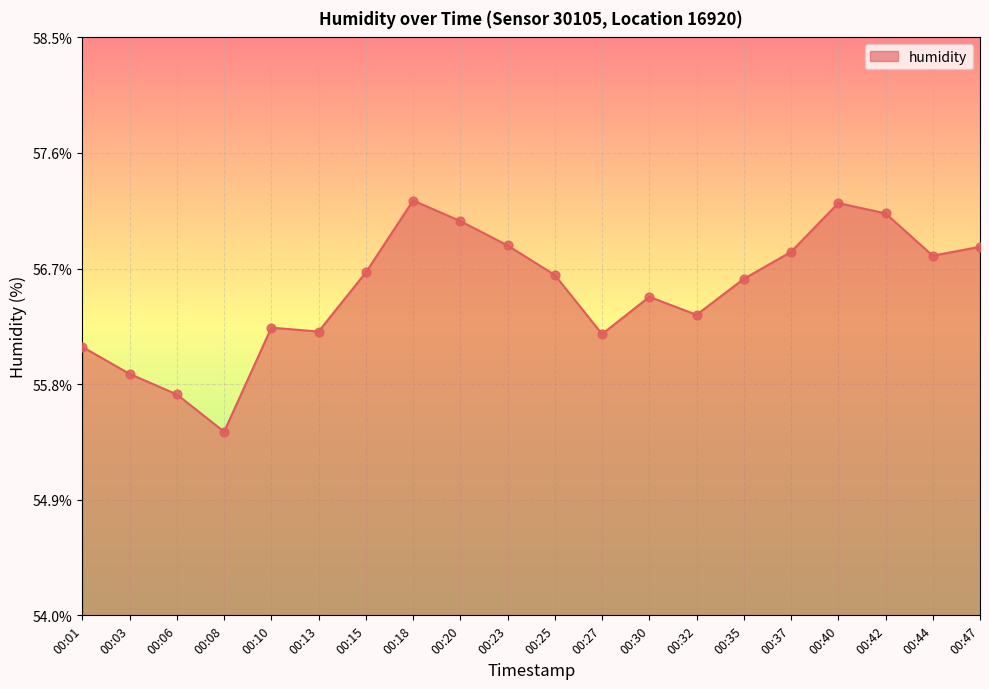

Between 00:35 and 00:30, which is larger?

00:35